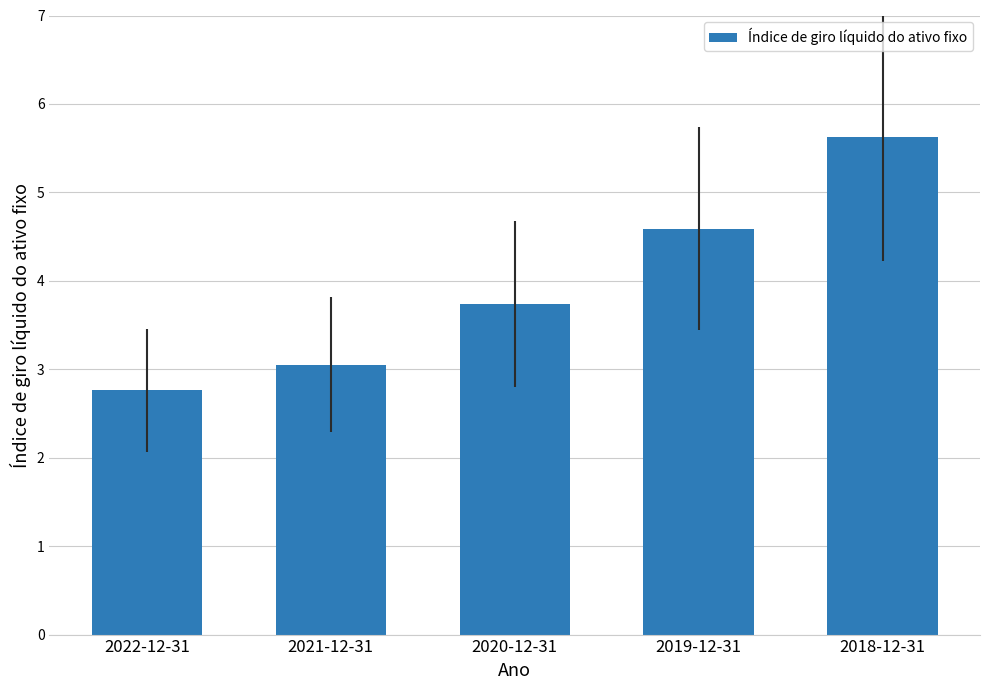

Which label corresponds to the largest value in the chart?

2018-12-31